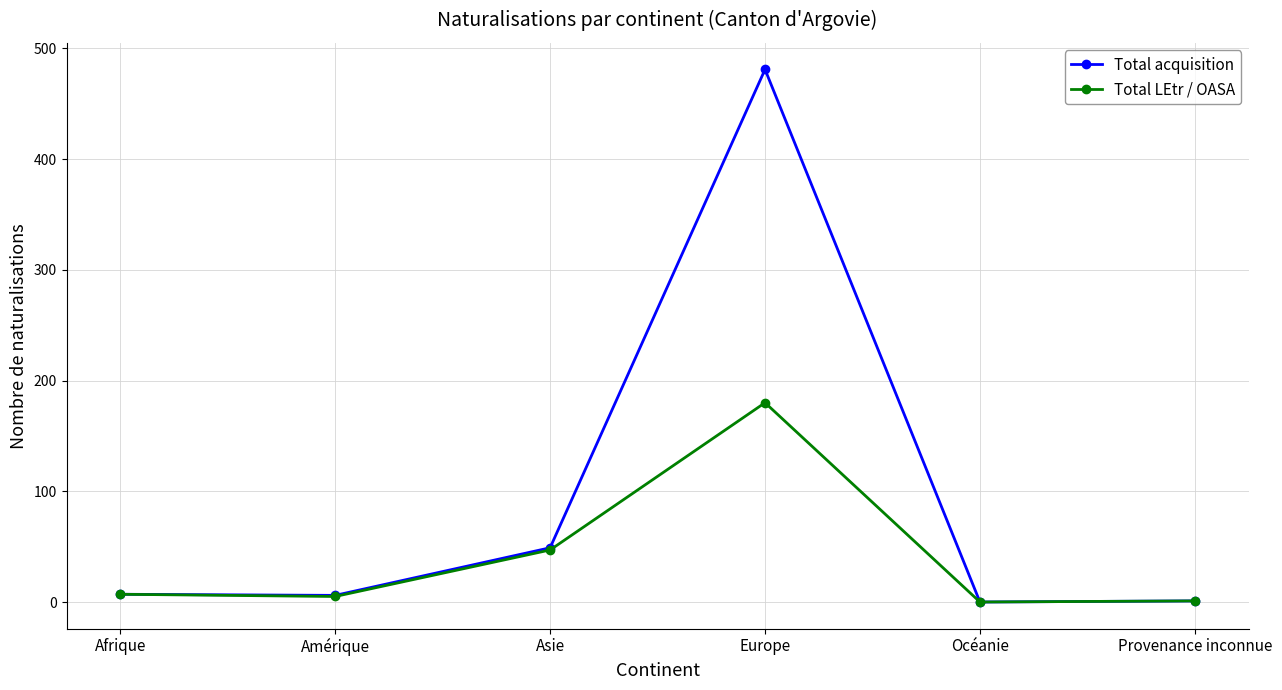

How many distinct data groups are displayed?

2